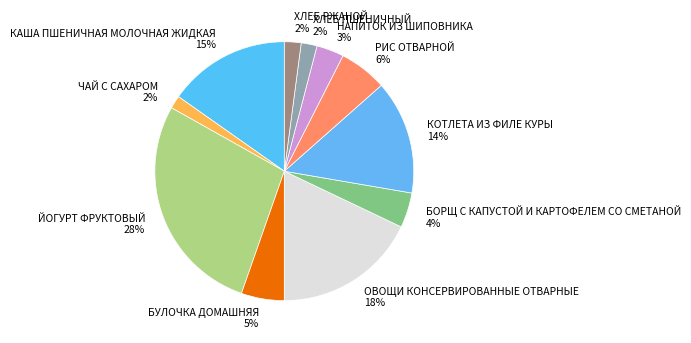

Is the sum of КАША ПШЕНИЧНАЯ МОЛОЧНАЯ ЖИДКАЯ and ЙОГУРТ ФРУКТОВЫЙ greater than half?

No